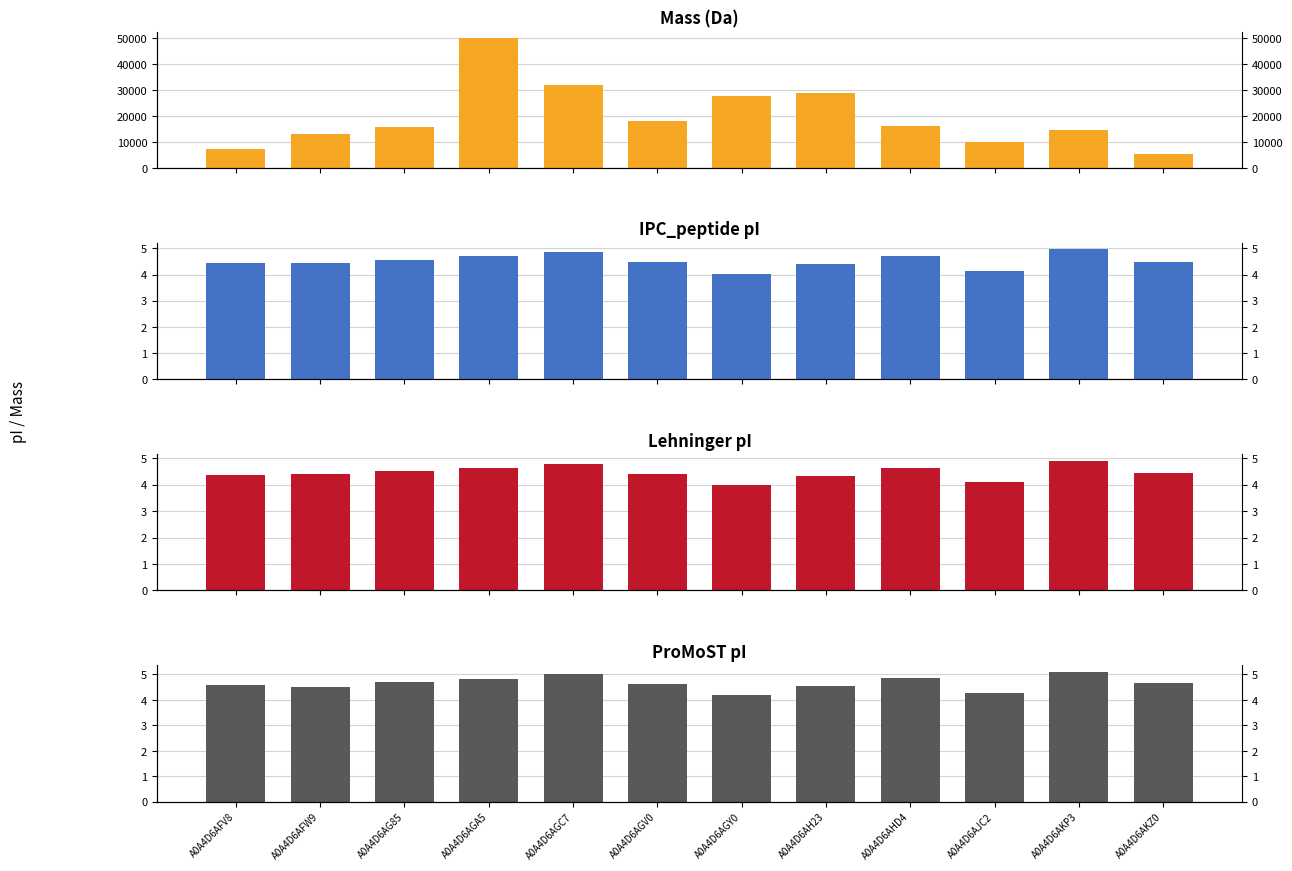

What is the label of the 10th bar from the left?

A0A4D6AJC2